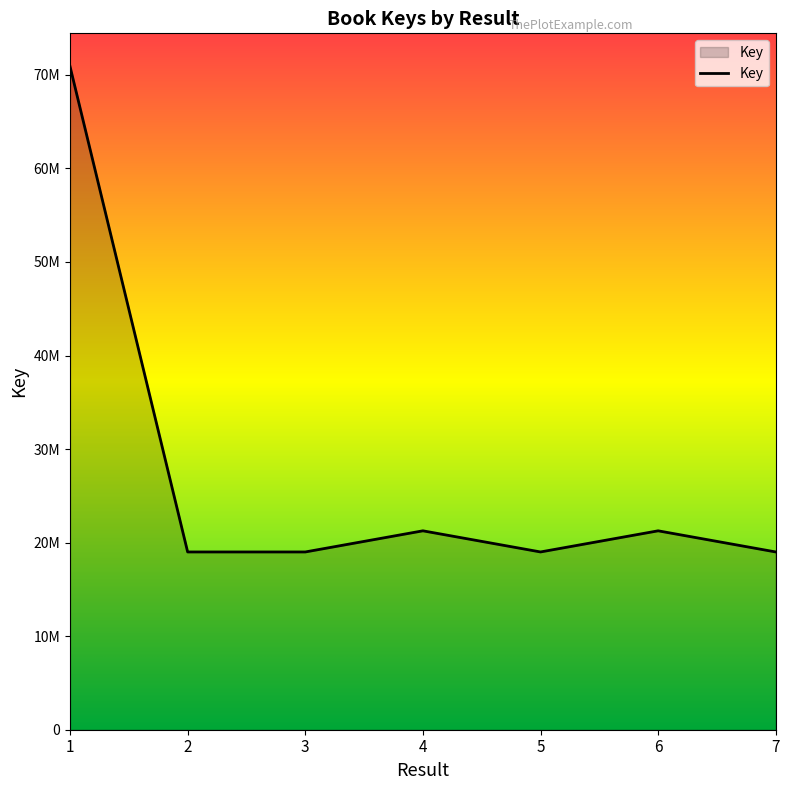

Rank the categories by value from lowest to highest.

3, 7, 5, 2, 6, 4, 1